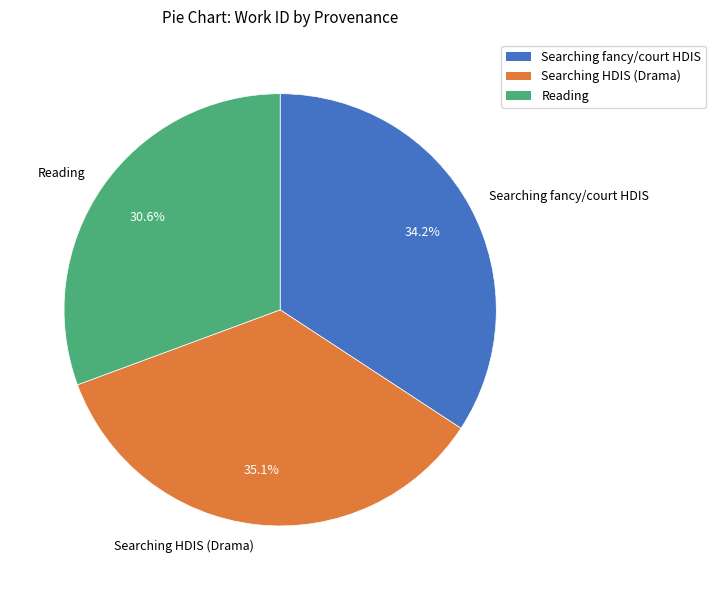

Rank the categories by value from highest to lowest.

Searching HDIS (Drama), Searching fancy/court HDIS, Reading